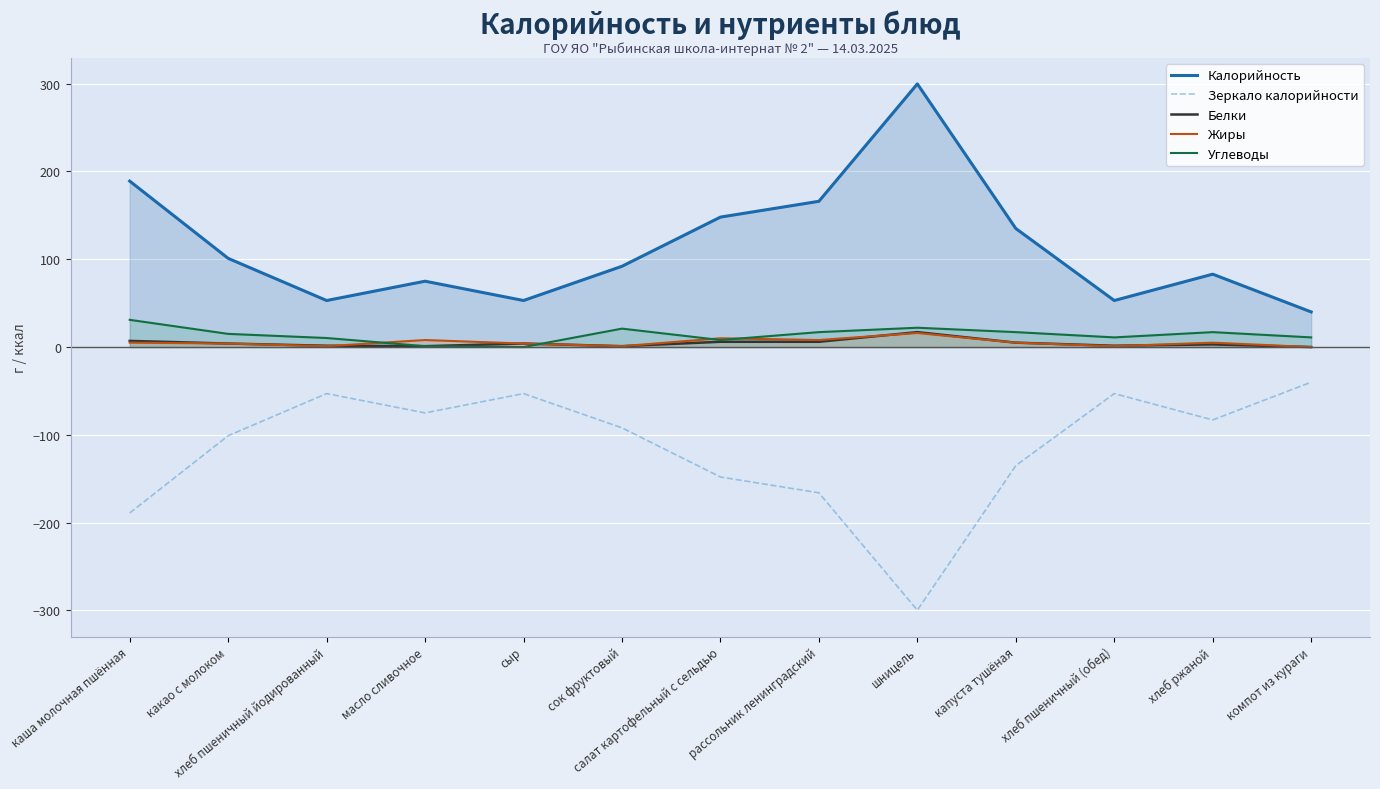

Between каша молочная пшённая and масло сливочное, which is larger?

каша молочная пшённая